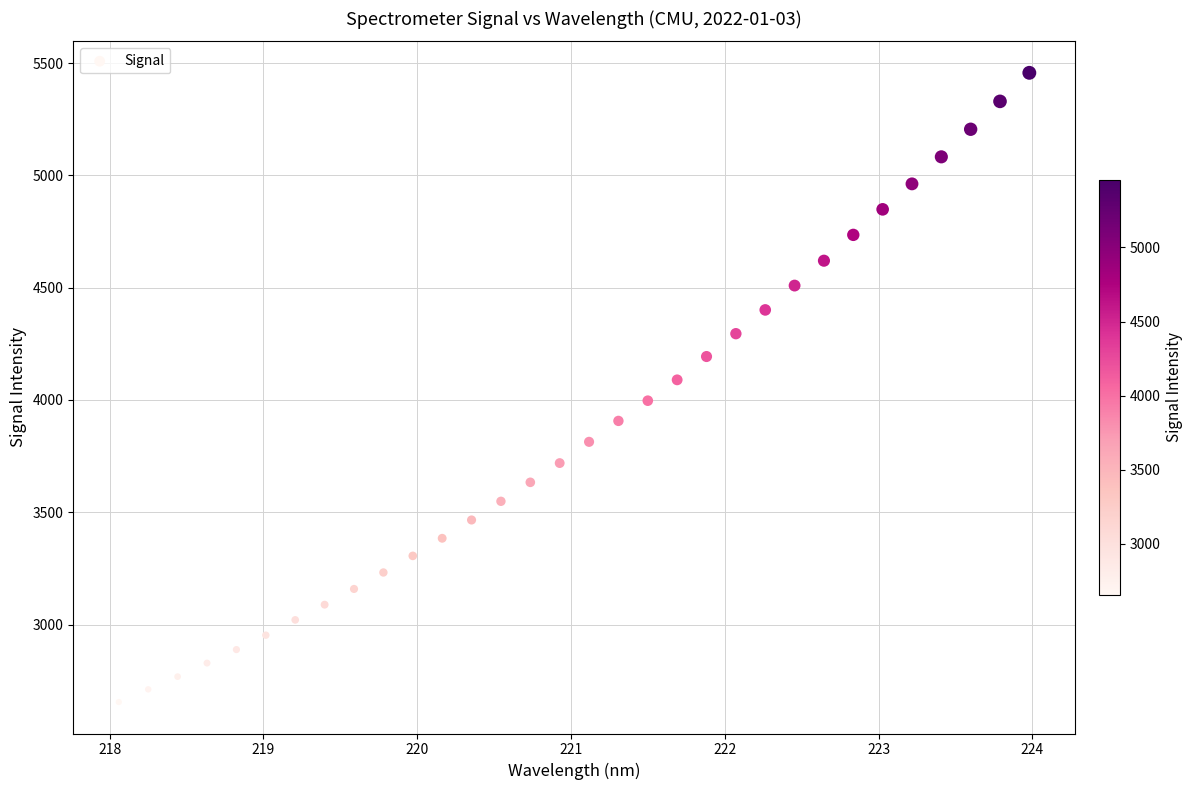

What is the range of X values (max minus min)?

5.9